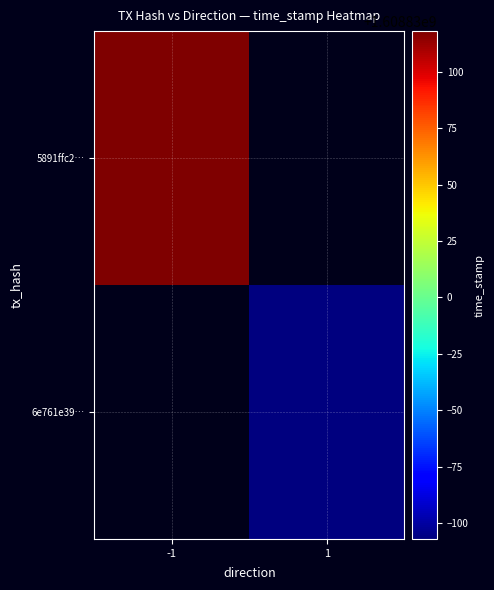

The value of 6e761e39d6d8dc61205fad92cfe013e2a12c77e at direction is 1. True or false?

True